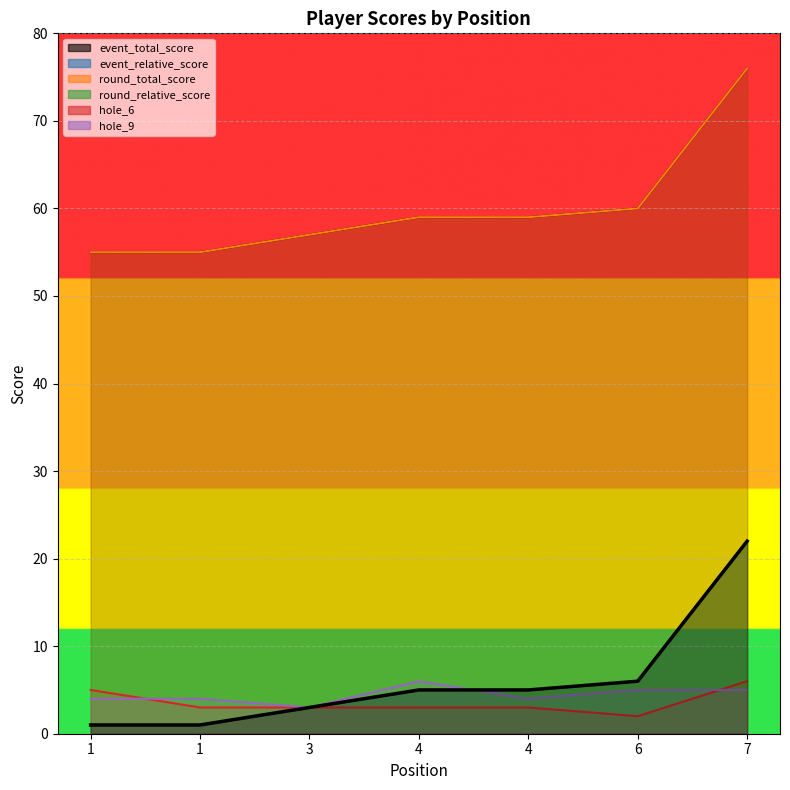

Which has a higher value, 3 or 6?

6